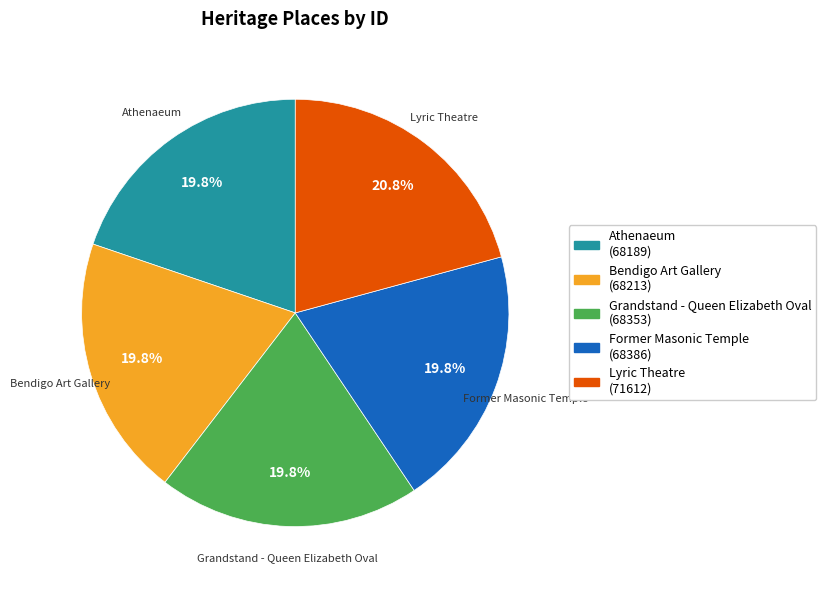

How many segments does this pie chart have?

5